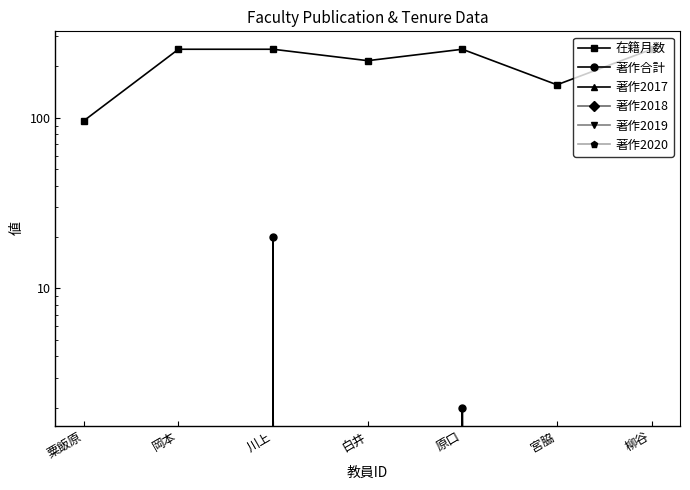

Where is 著作合計 nearest to the value 10?

原口